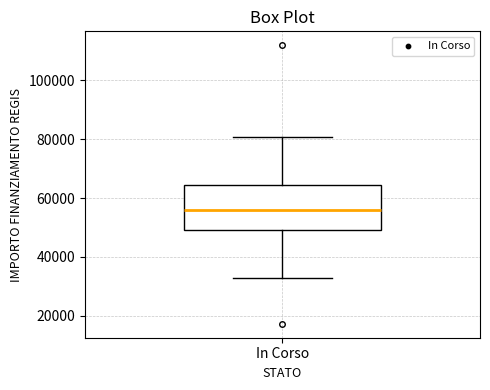

Where is the lower edge of the box for In Corso on the y-axis? The values are not printed on the chart, so give them approximately, as read against the axis.

50000